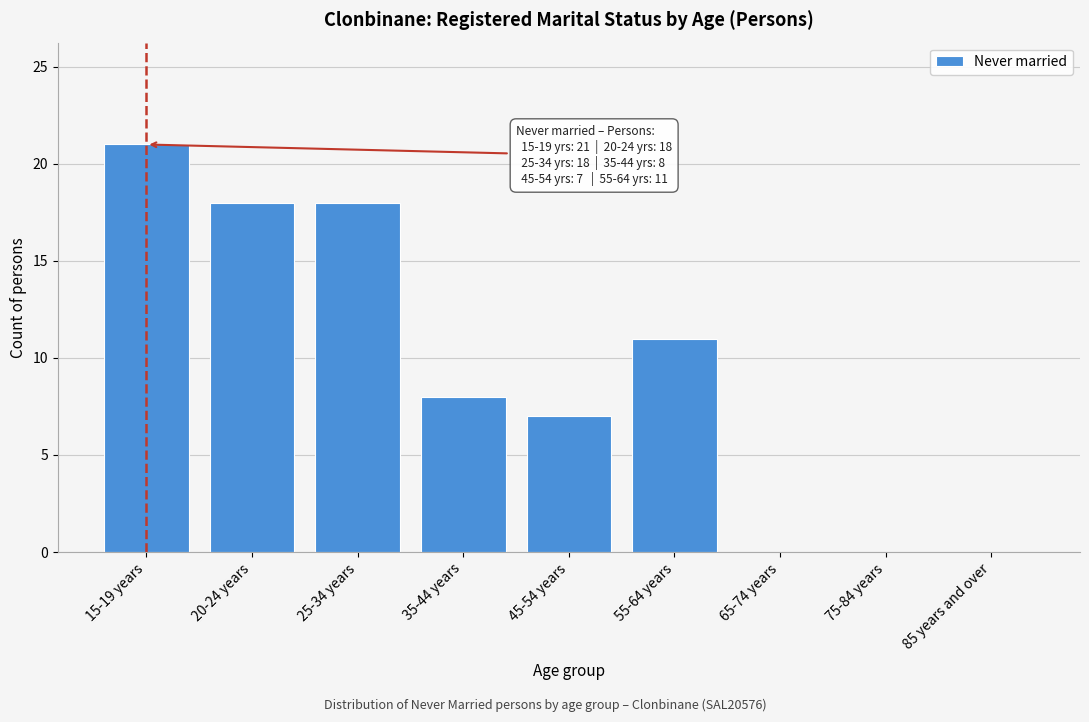

Reading left to right, extract all data points from this chart.

15-19 years=21	20-24 years=18	25-34 years=18	35-44 years=8	45-54 years=7	55-64 years=11	65-74 years=0	75-84 years=0	85 years and over=0